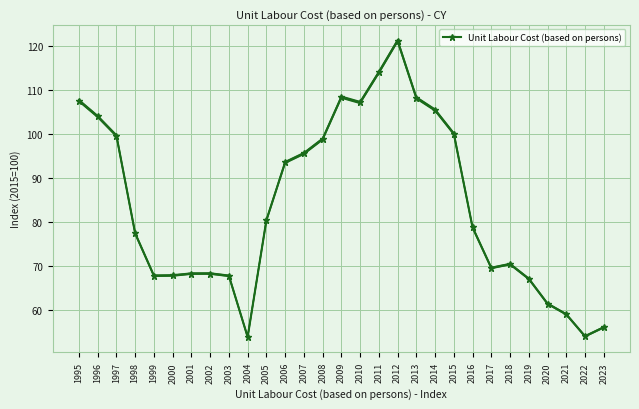

Reading left to right, what are all the values shown in this chart?

1995=107.5	1996=103.9	1997=99.5	1998=77.4	1999=67.8	2000=67.8	2001=68.2	2002=68.2	2003=67.7	2004=53.8	2005=80.3	2006=93.5	2007=95.5	2008=98.8	2009=108.3	2010=107.1	2011=113.9	2012=121.1	2013=108.2	2014=105.4	2015=100.0	2016=78.7	2017=69.5	2018=70.4	2019=67.1	2020=61.4	2021=59.0	2022=54.0	2023=56.0